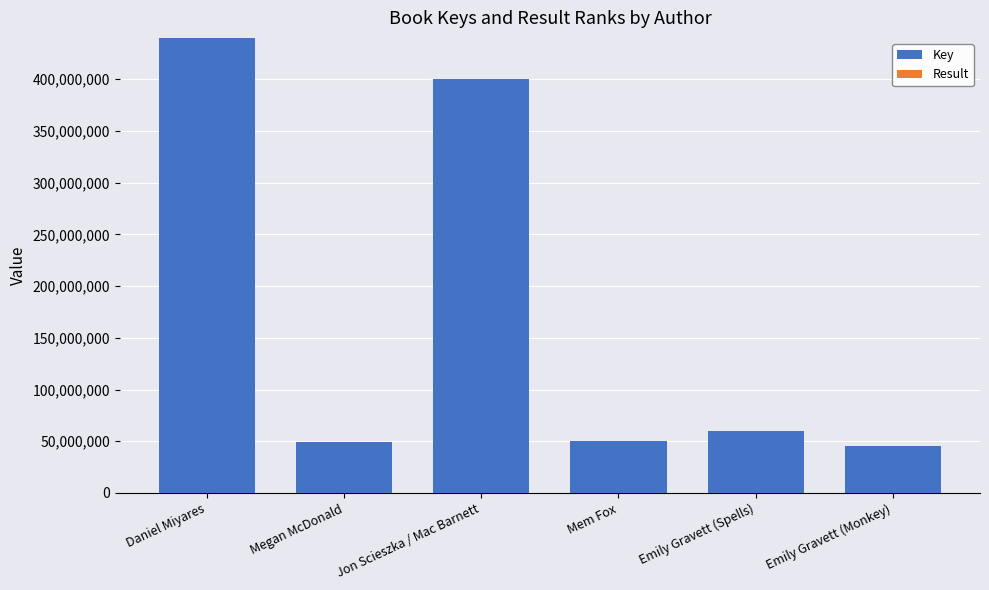

Which category has the highest value in the Key series?

Daniel Miyares